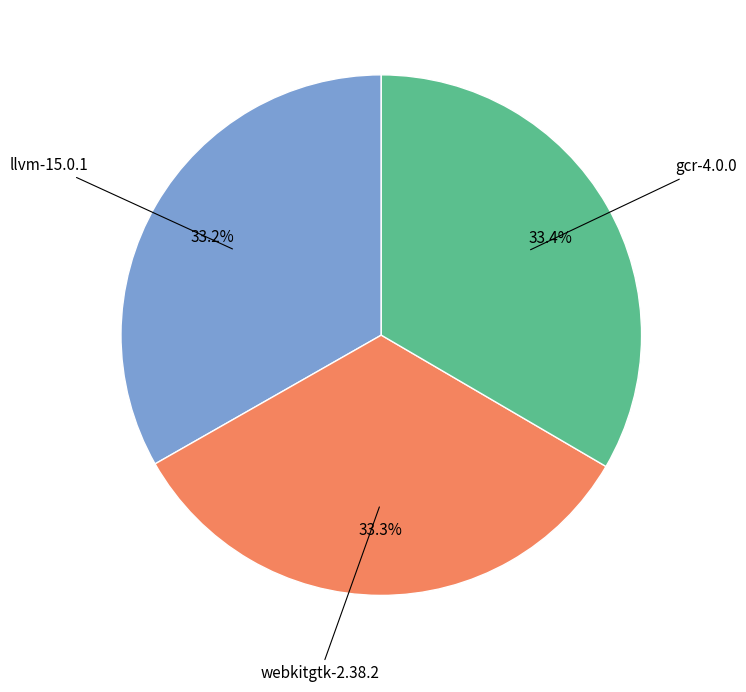

Does any single category account for the majority?

No